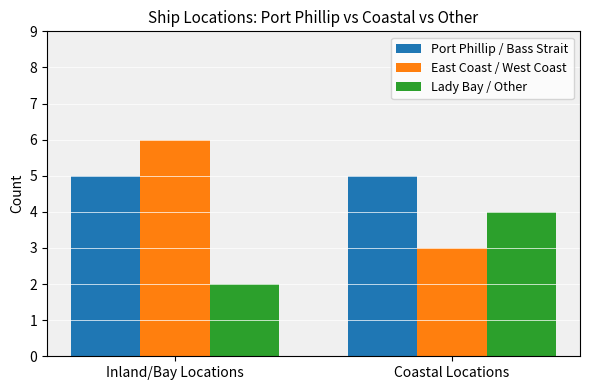

What is the difference between the maximum and minimum values in the Lady Bay / Other series?

2